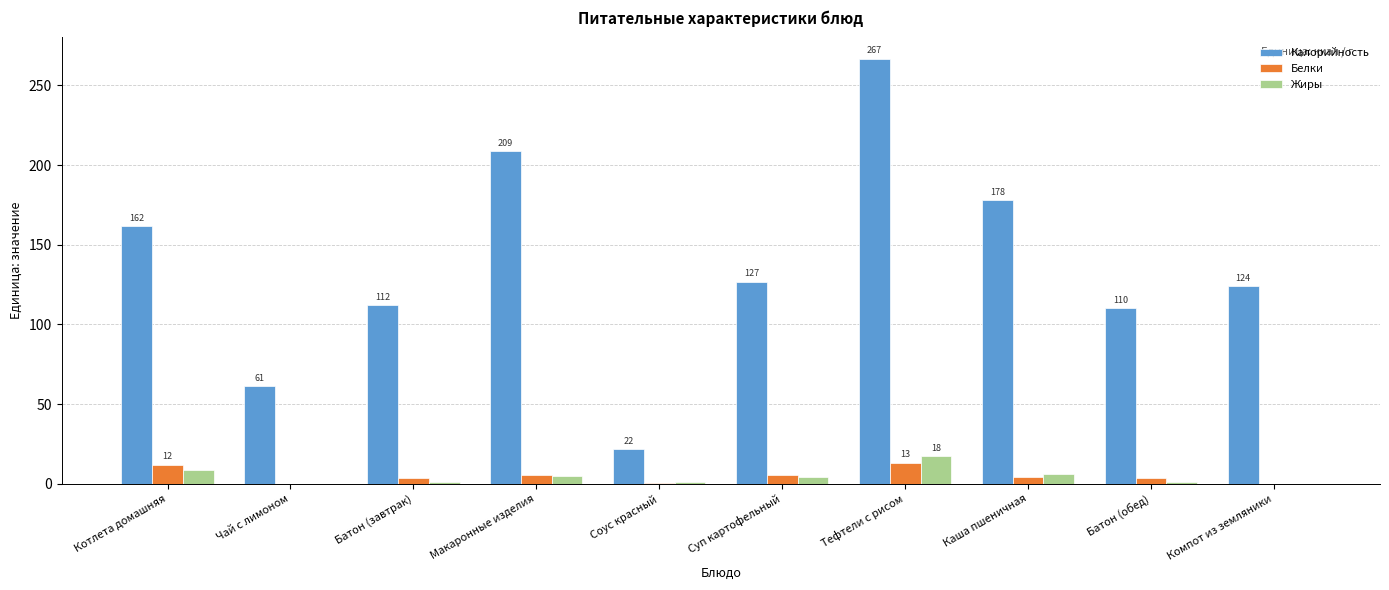

What is the approximate value of Жиры at Батон (завтрак)?

1.1